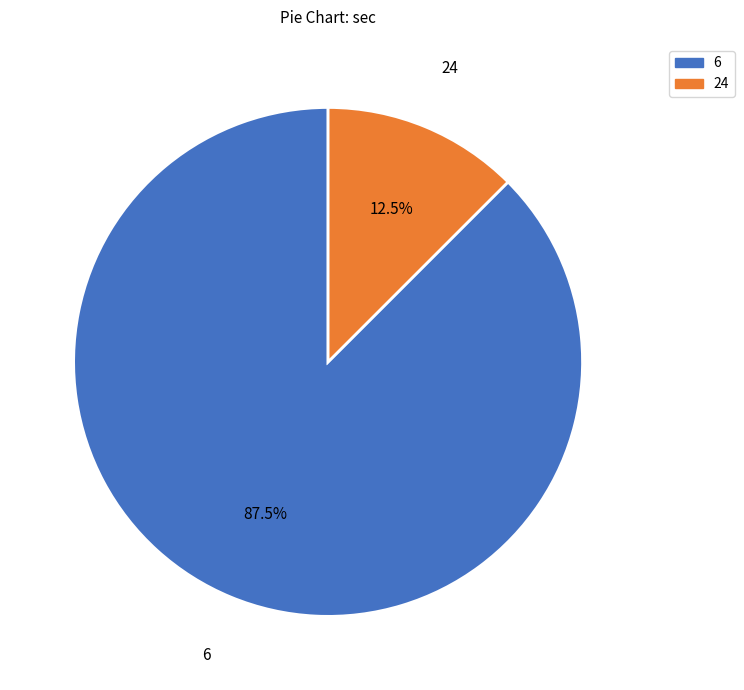

Which has a higher value, 6 or 24?

6